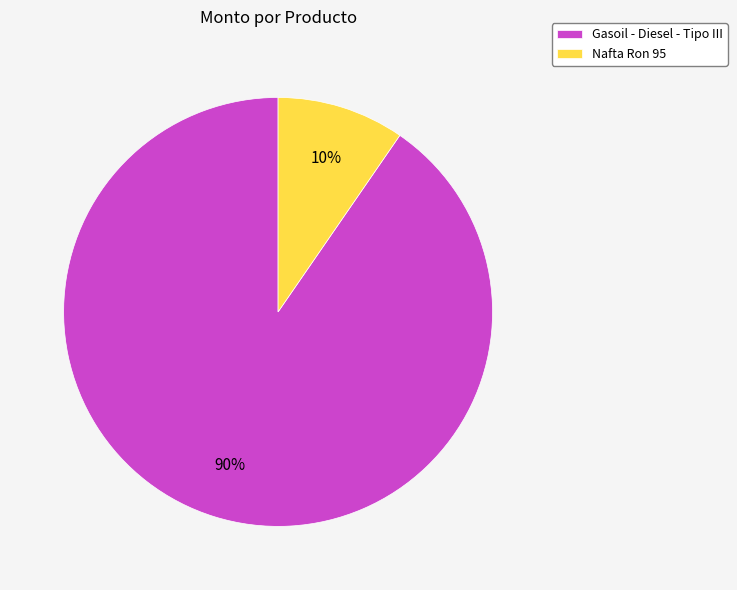

To the nearest percent, what is the combined percentage of Gasoil - Diesel - Tipo III and Nafta Ron 95?

100%